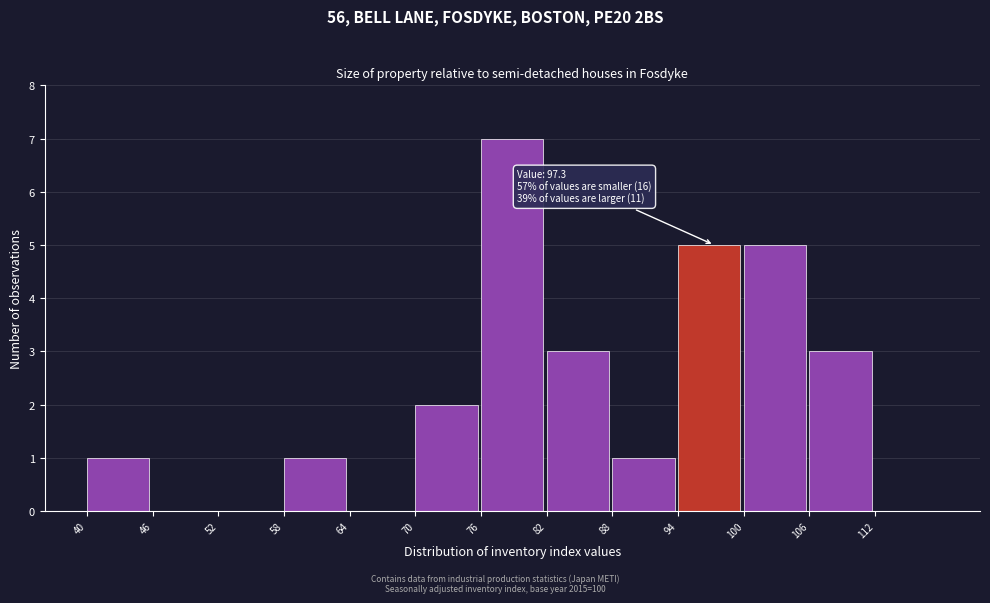

Over which range of the x-axis is the bar tallest?

76 to 82